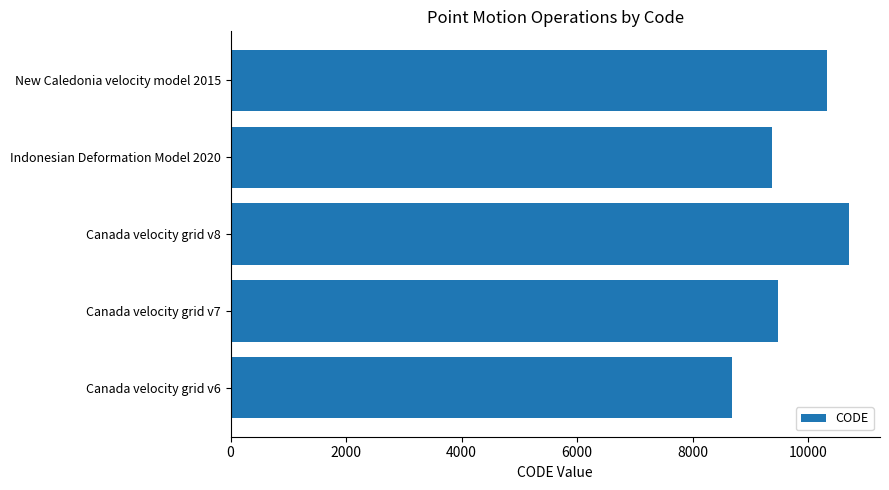

How many categories are shown in the chart?

5